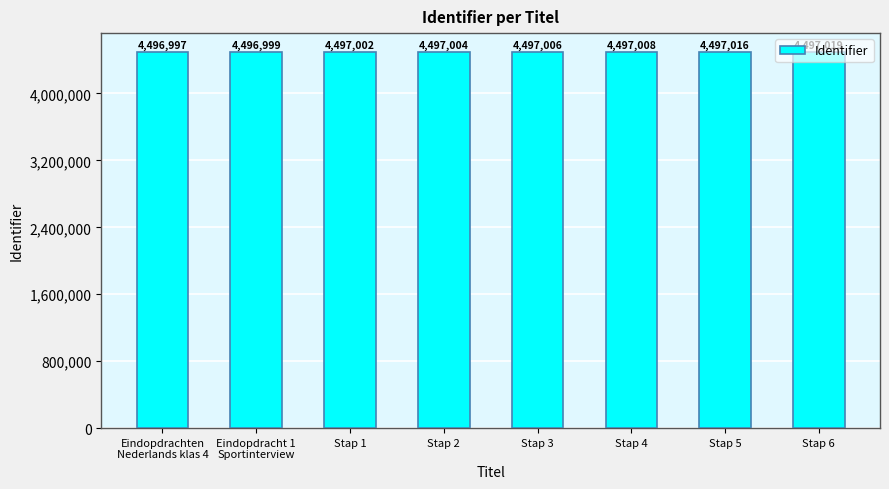

The chart shows a value of 4497019 at Stap 6. True or false?

True